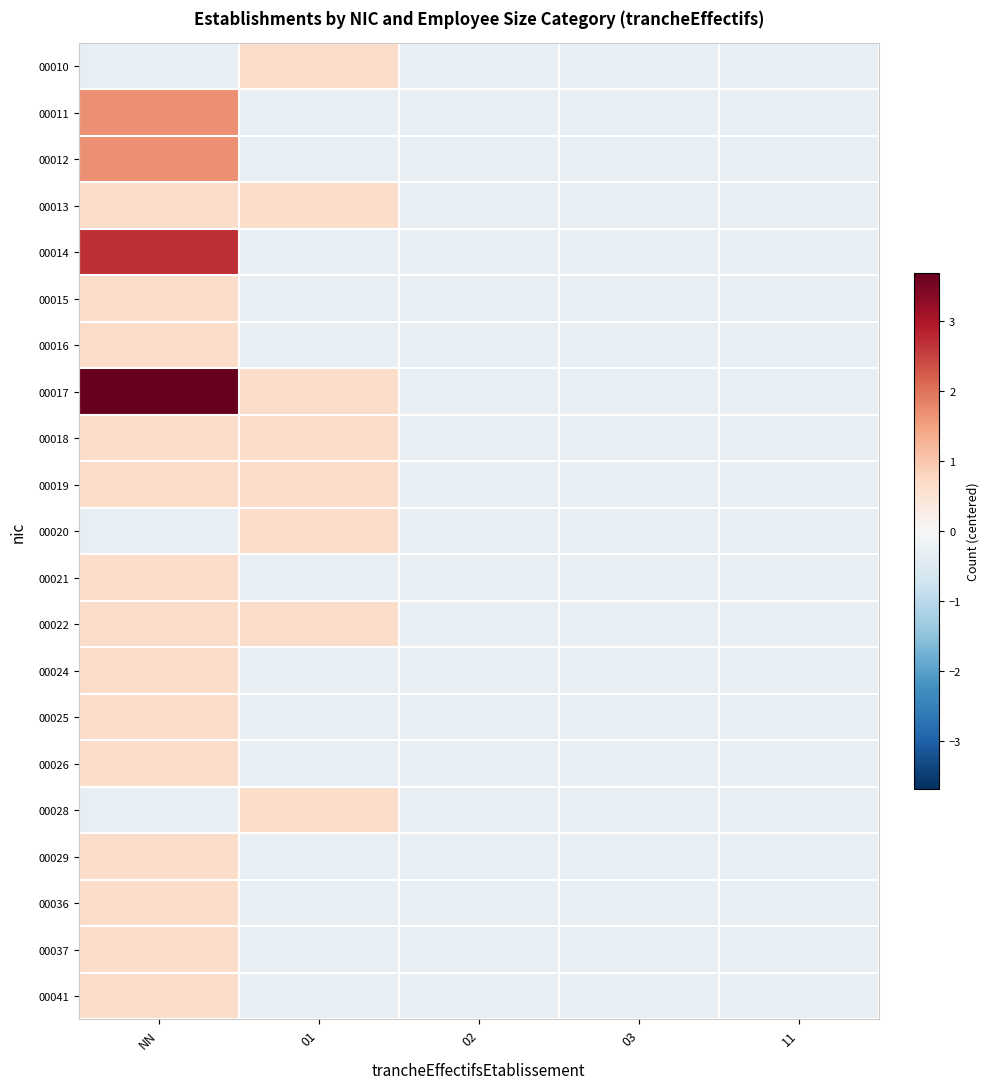

What is the total value across all series at 03?

-6.6